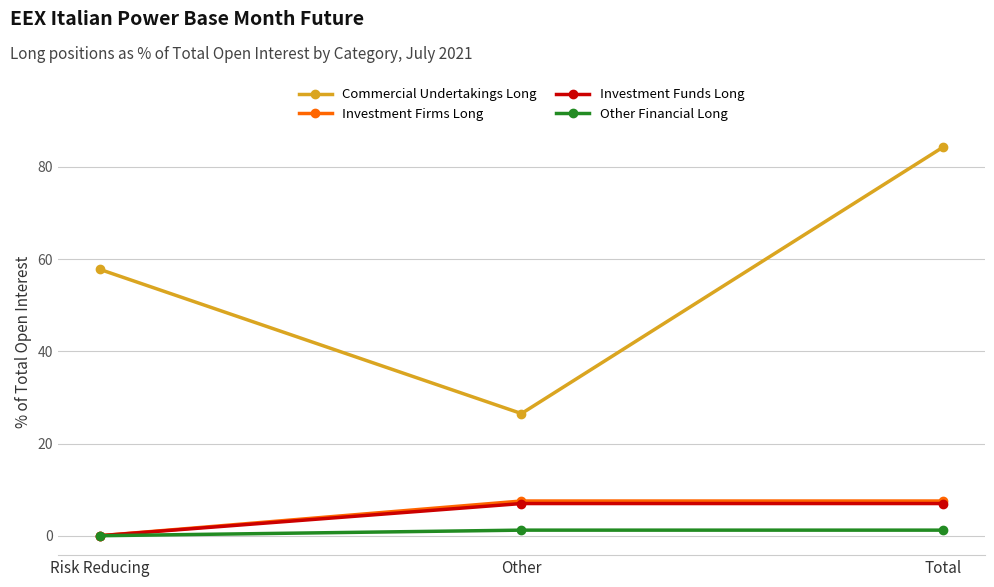

At which label is Investment Funds Long closest to 3?

Risk Reducing